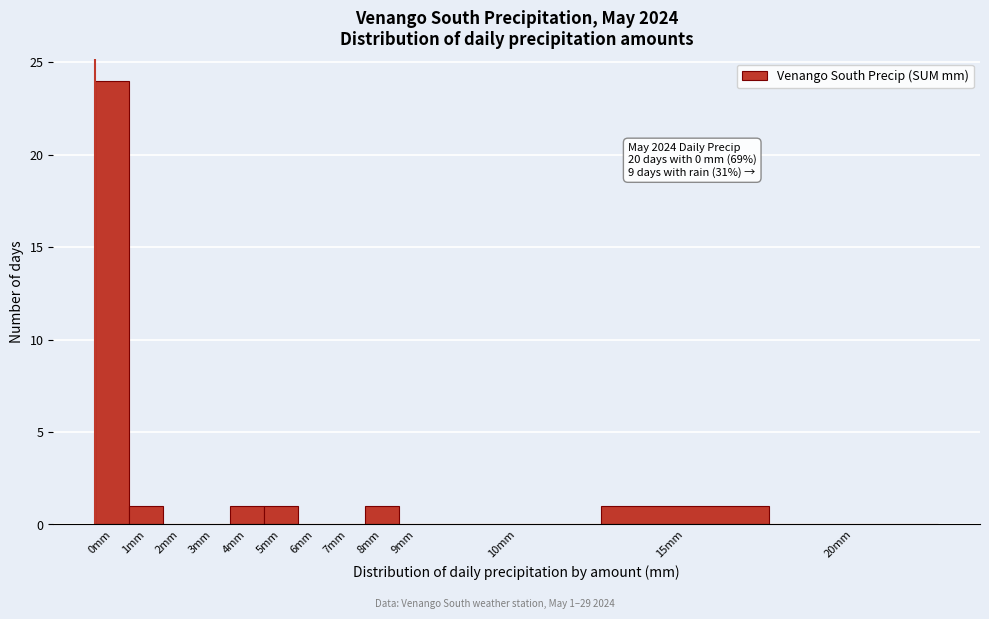

Reading left to right, transcribe all the data shown in this chart.

0mm=24	1mm=1	2mm=0	3mm=0	4mm=1	5mm=1	6mm=0	7mm=0	8mm=1	9mm=0	10mm=0	15mm=1	20mm=0